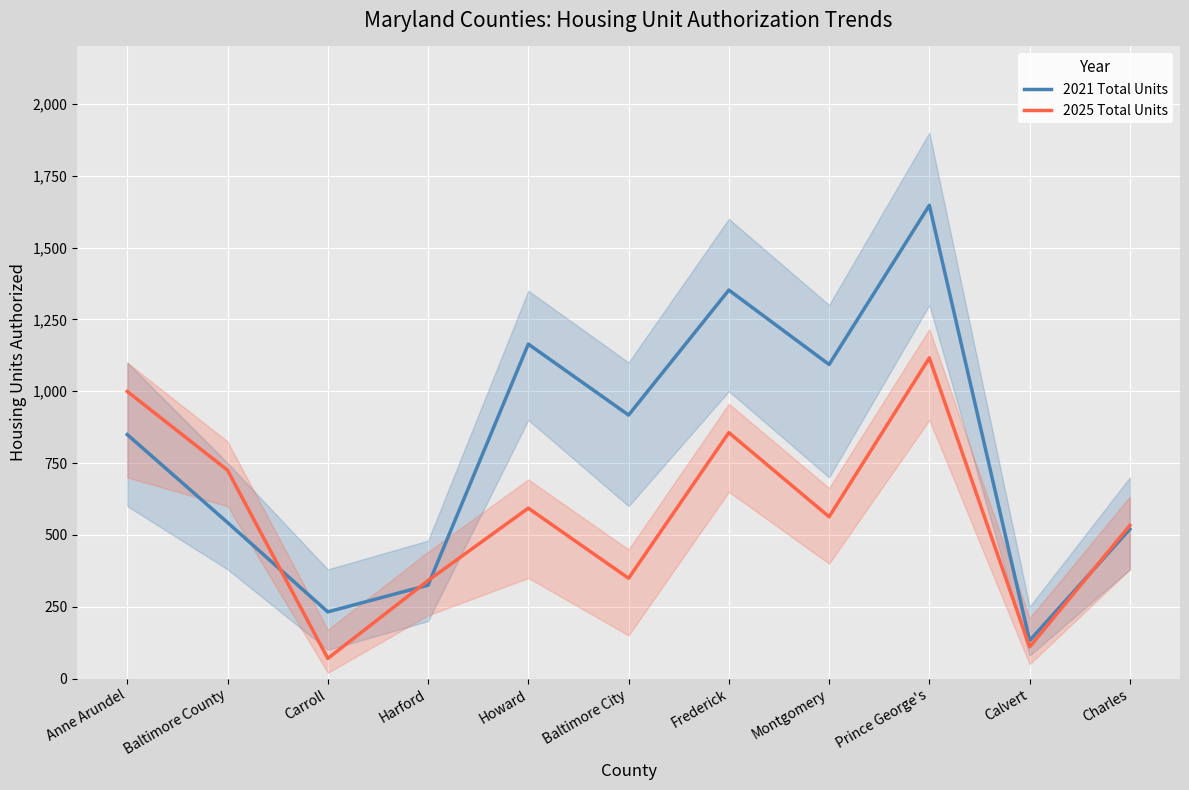

Between which two adjacent categories do 2021 Total Units and 2025 Total Units first intersect?

Baltimore County and Carroll